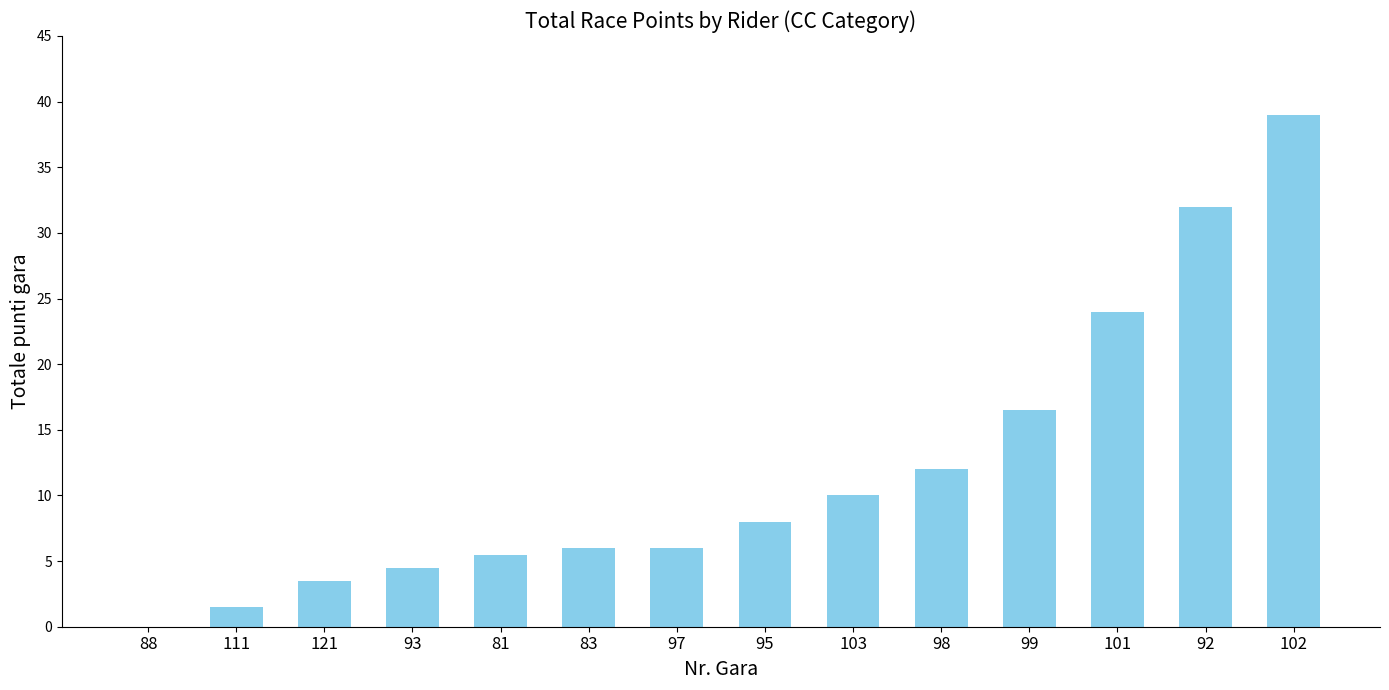

Where is the data nearest to the value 19?

99